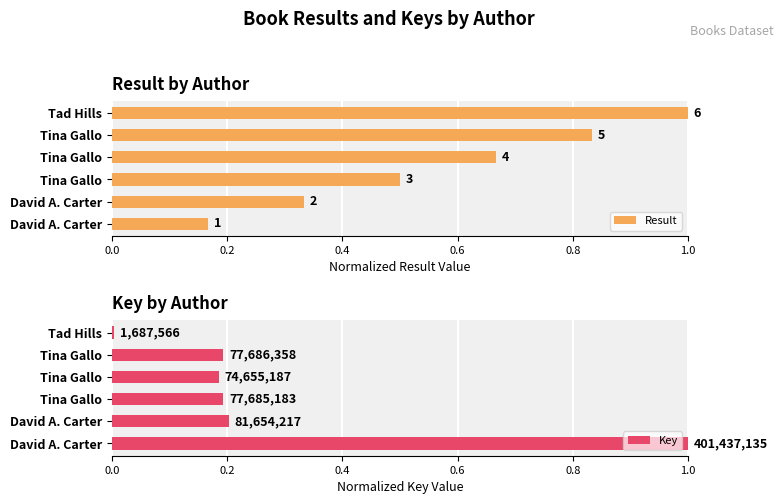

Which has a higher value, 0.6 or 0.2?

0.6